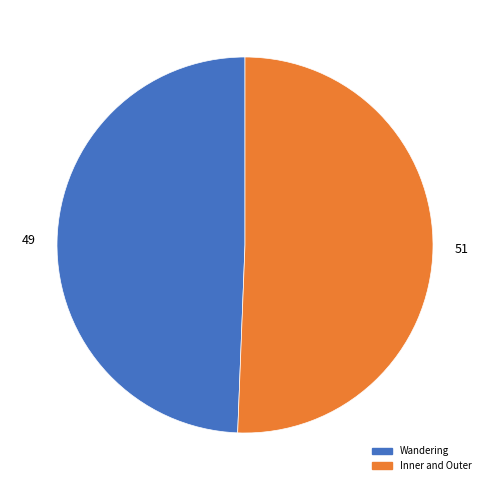

How many segments does this pie chart have?

2